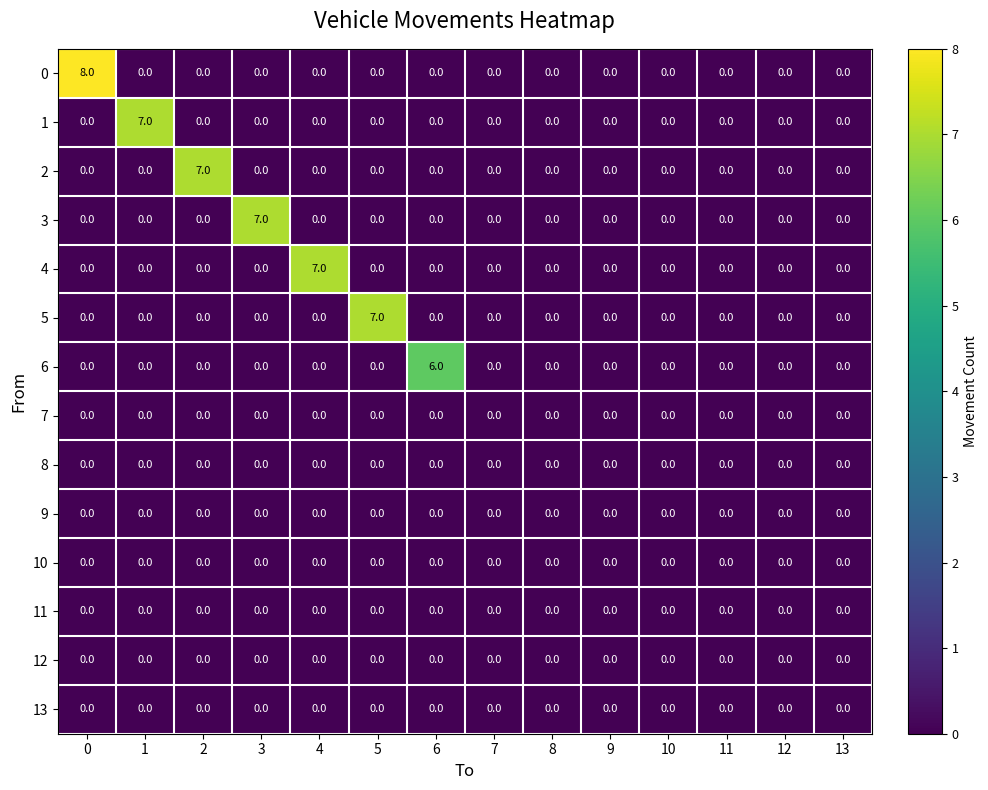

True or false: 0 has a value of 0 at 13.

True